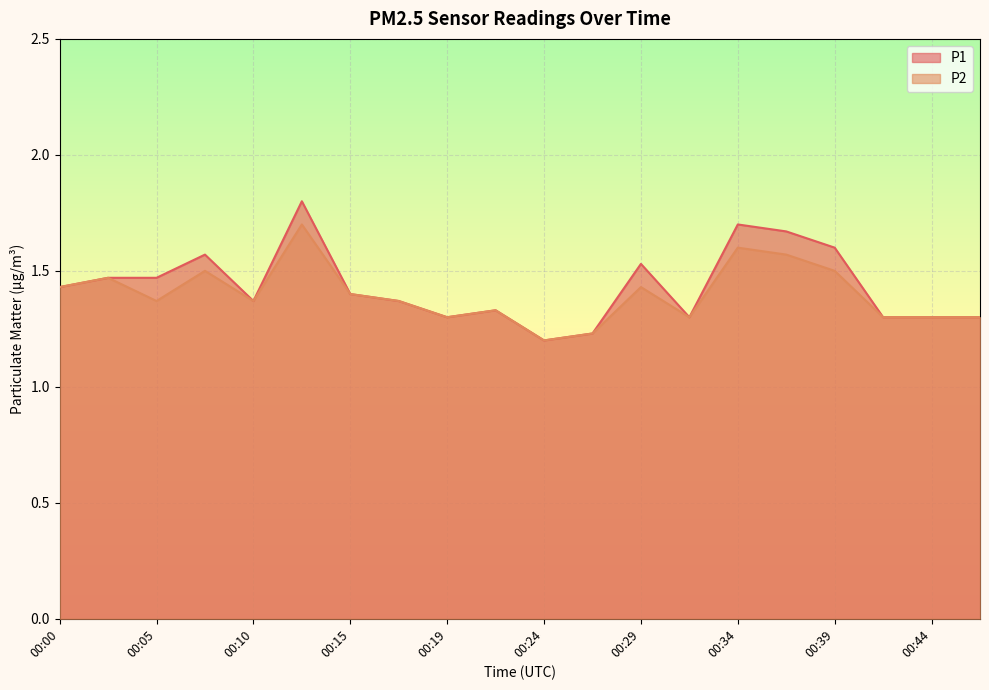

In P1, how many points are lower than both neighbors (excluding endpoints)?

4